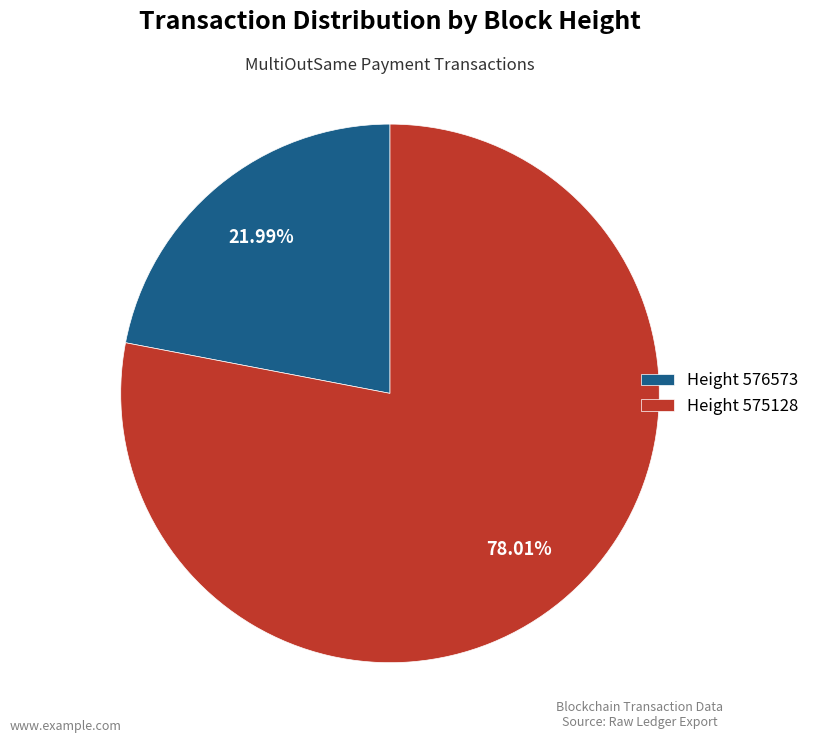

To the nearest percent, what is the difference between the largest and smallest slice percentages?

56%